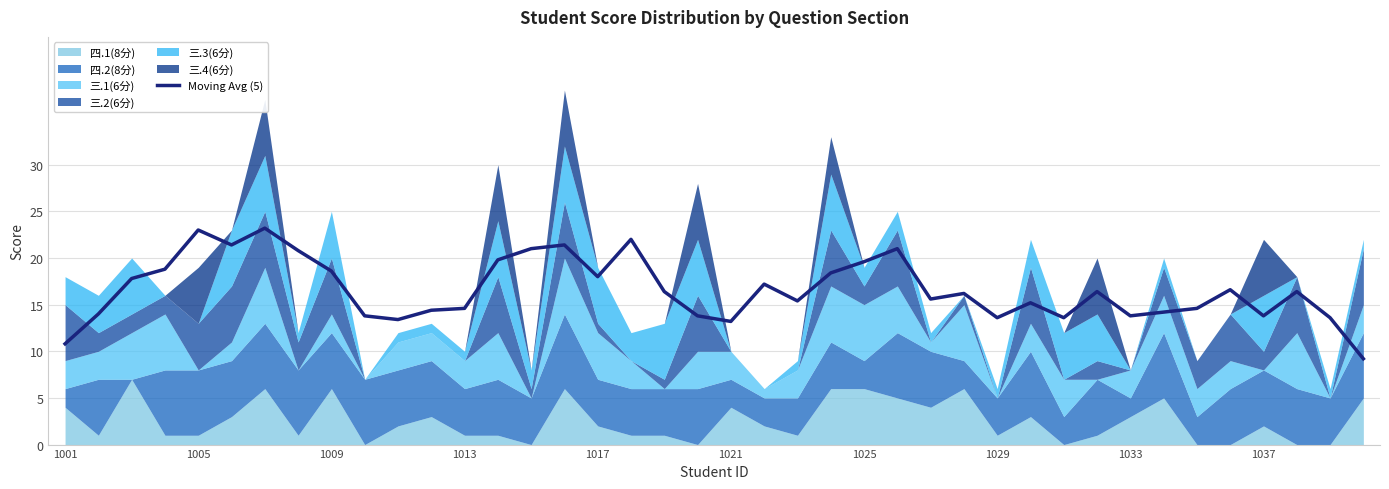

The Moving Avg (5) series shows 13.2 at 1021. True or false?

True